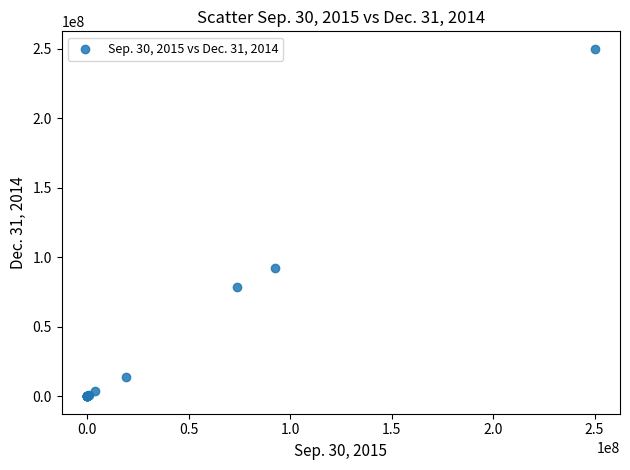

What Y value in the scatter plot is closest to 125000000?

92325201.0